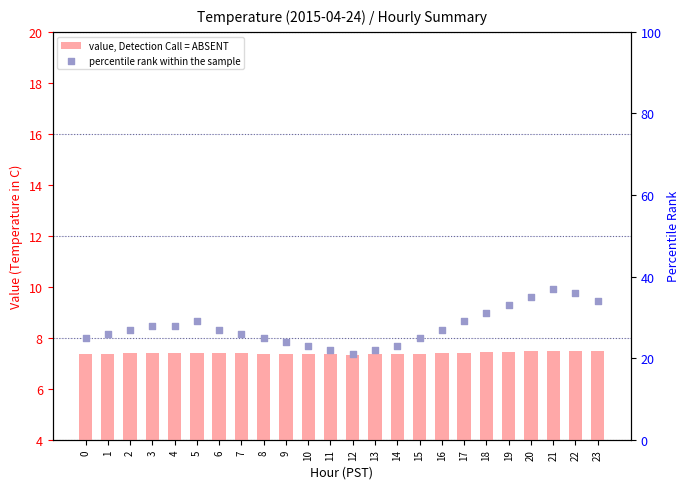

Which series has the largest total across all categories?

percentile rank within the sample